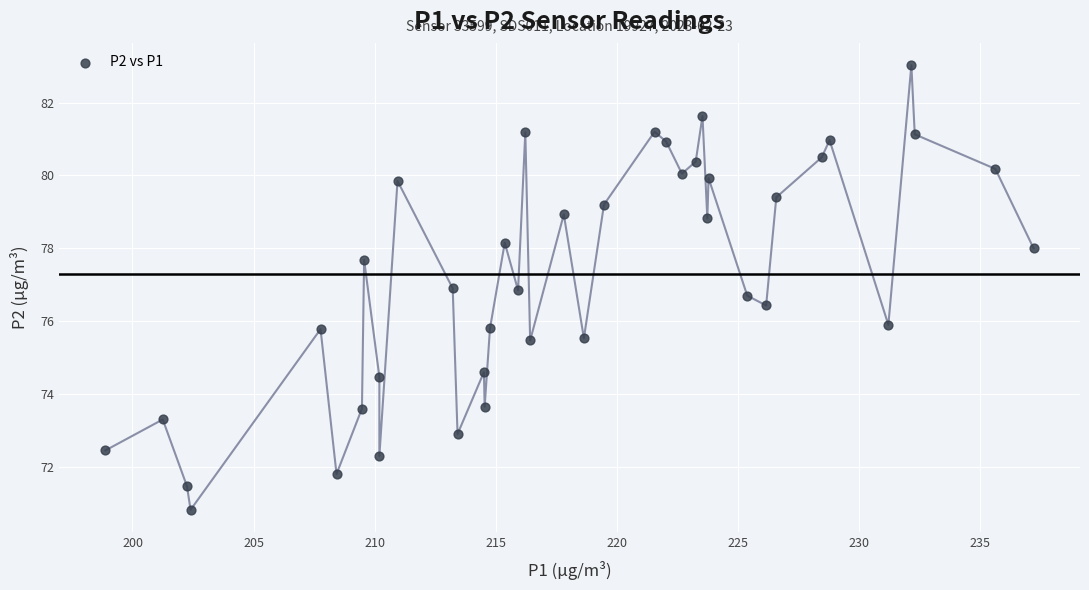

What is the range of Y values (max minus min)?

12.2